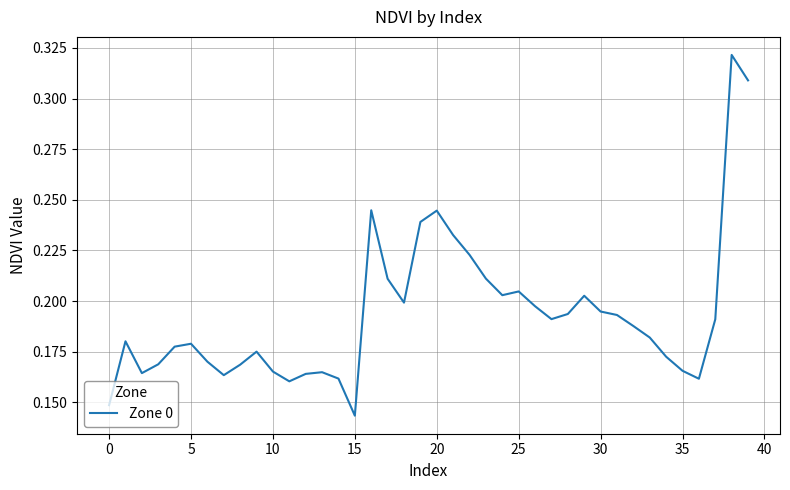

At which category does the chart reach its minimum across all series?

15